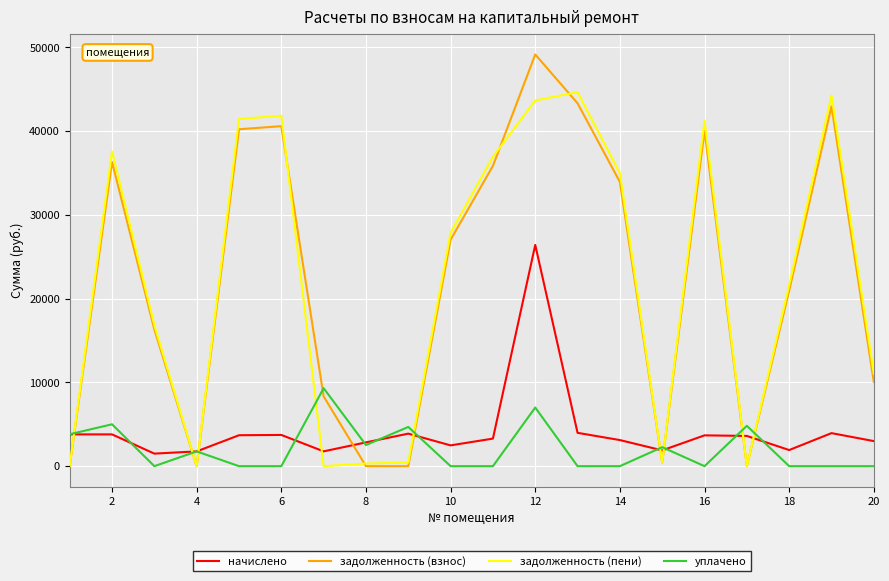

What is the minimum value for начислено?

1498.8